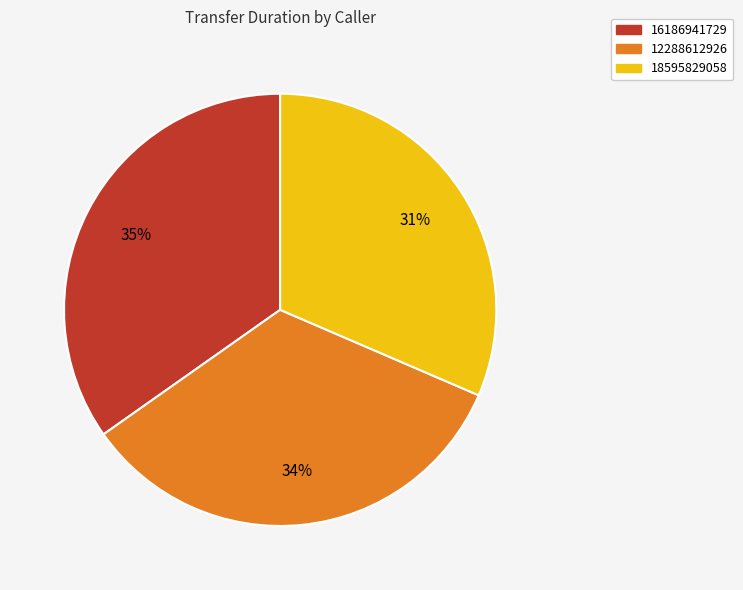

What is the largest slice in the pie chart?

16186941729